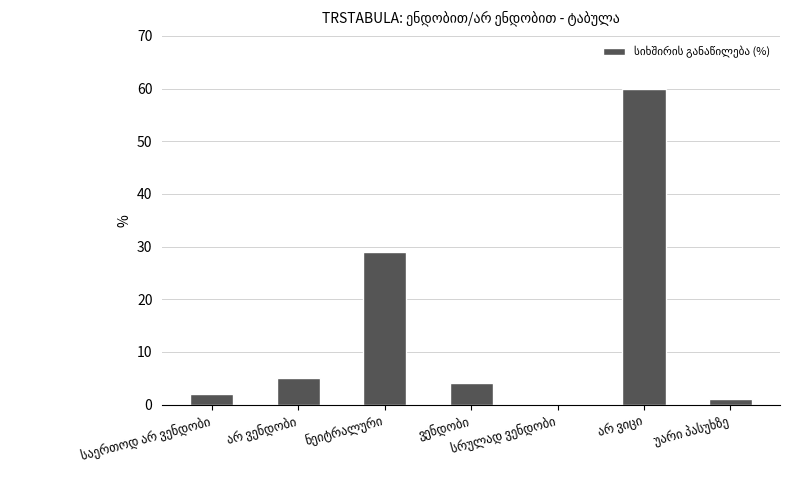

What is the average value?

14